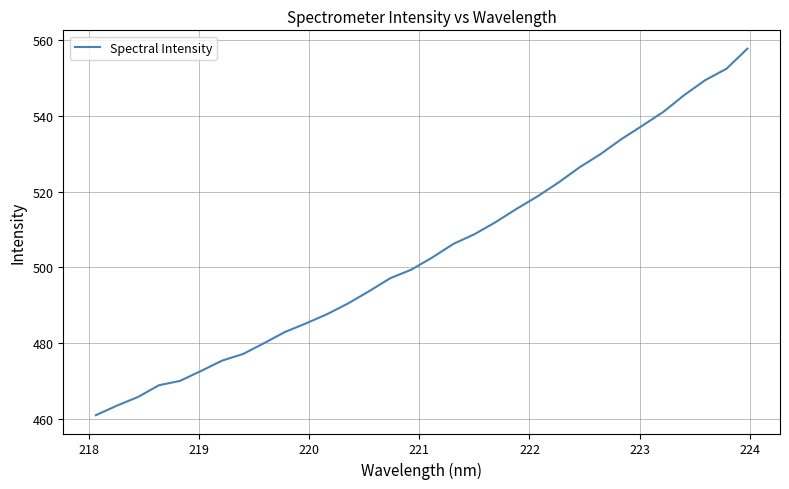

What is the difference between the maximum and minimum values?

96.6